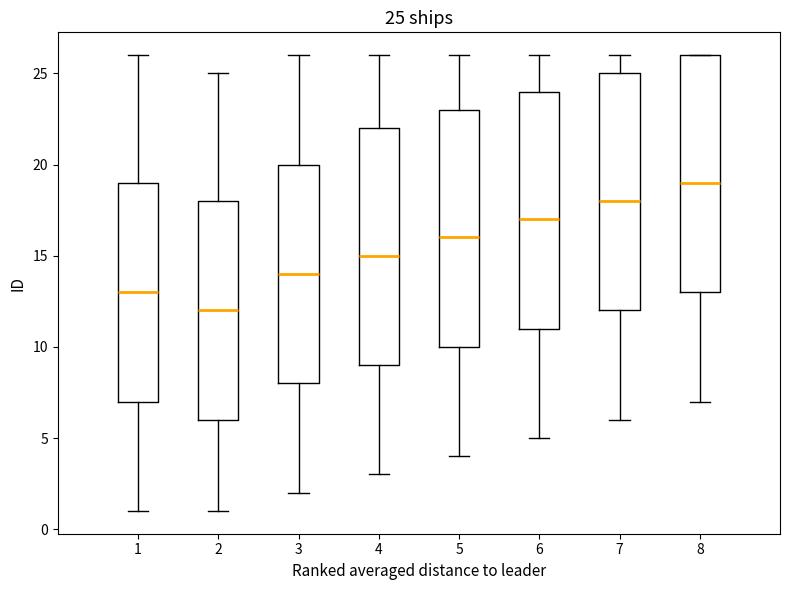

Which box's median line is the lowest?

2